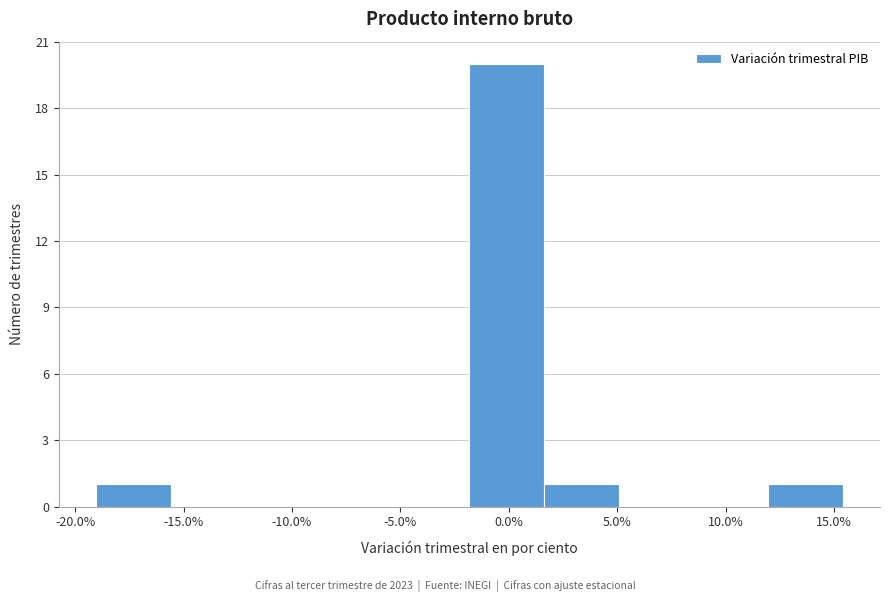

Which range on the x-axis has the tallest bar?

-2.0 to 1.5